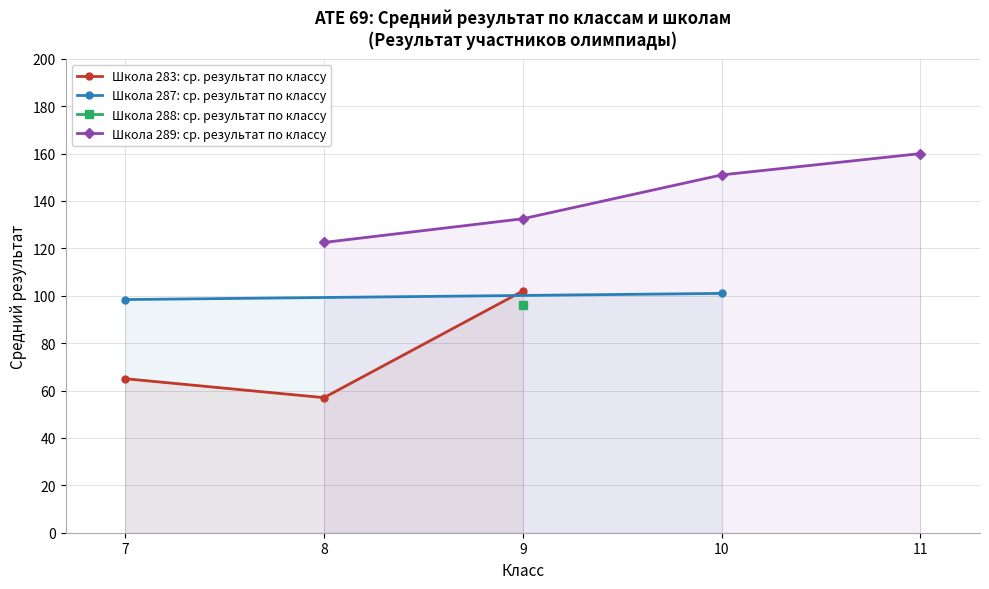

What is the value of the Школа 283: ср. результат по классу point at the 2nd from the left?

57